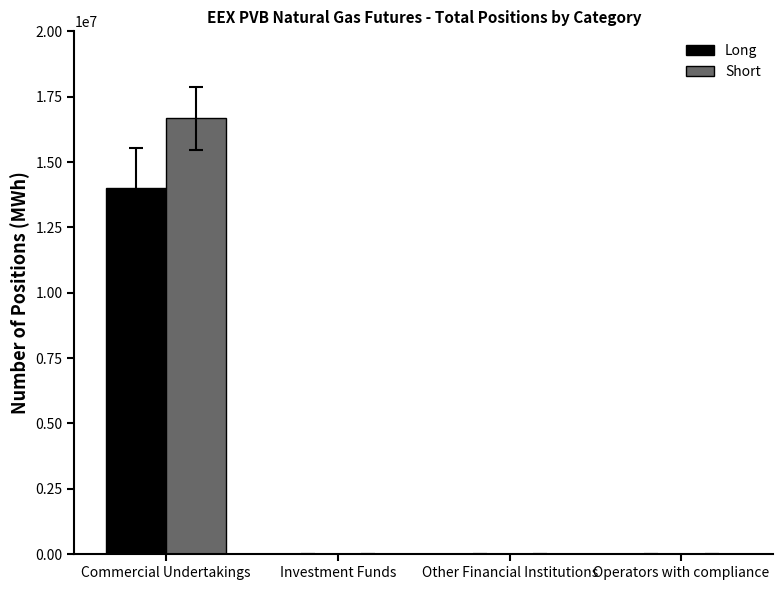

What is the greatest value displayed?

16667380